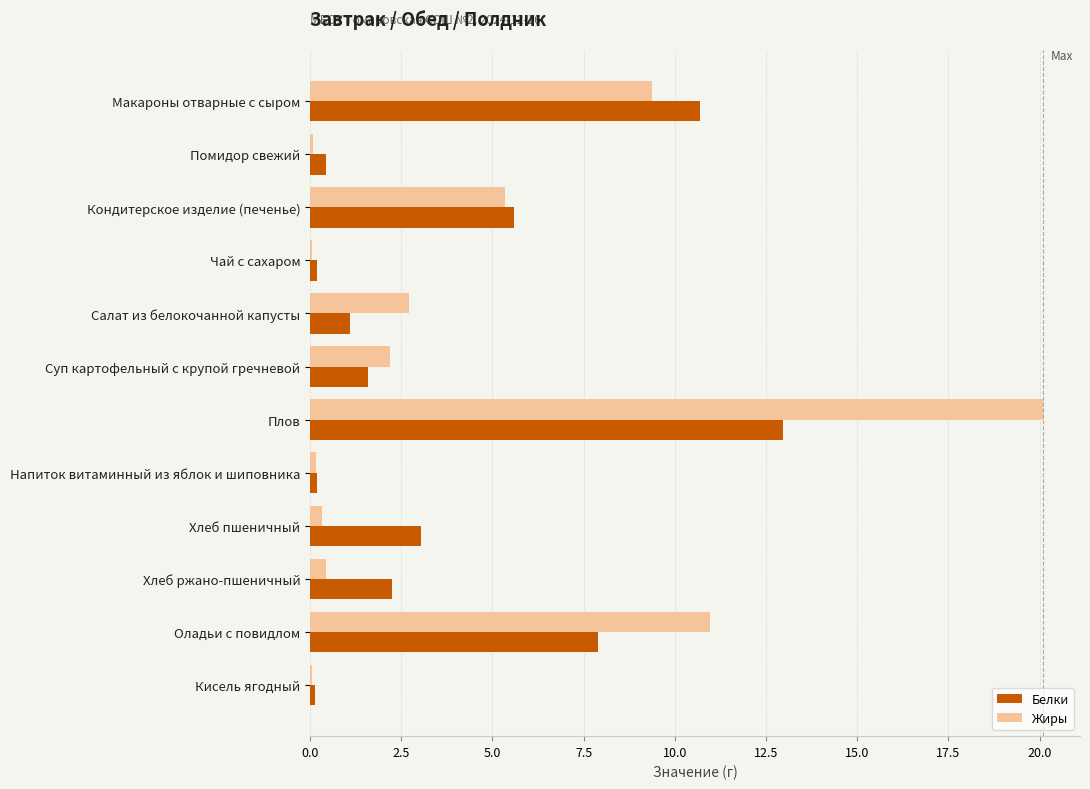

Which series has the widest spread of values?

Жиры